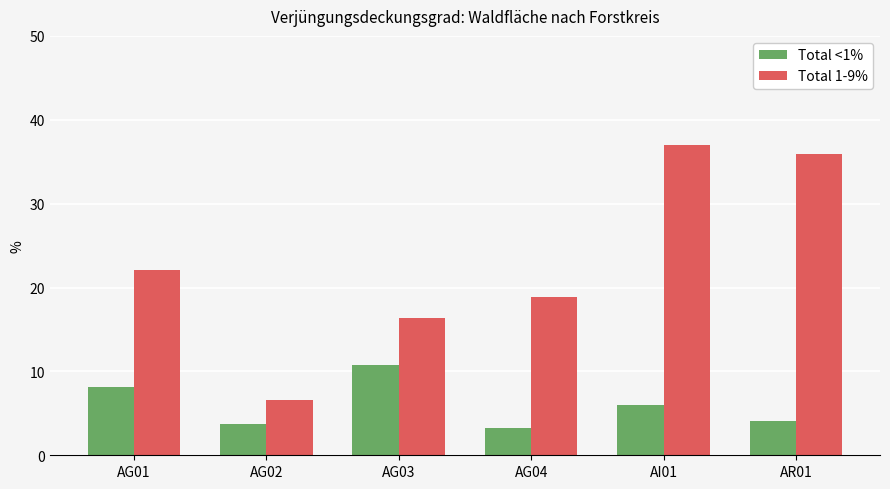

List the series in order of their peak value, highest first.

Total 1-9%, Total <1%